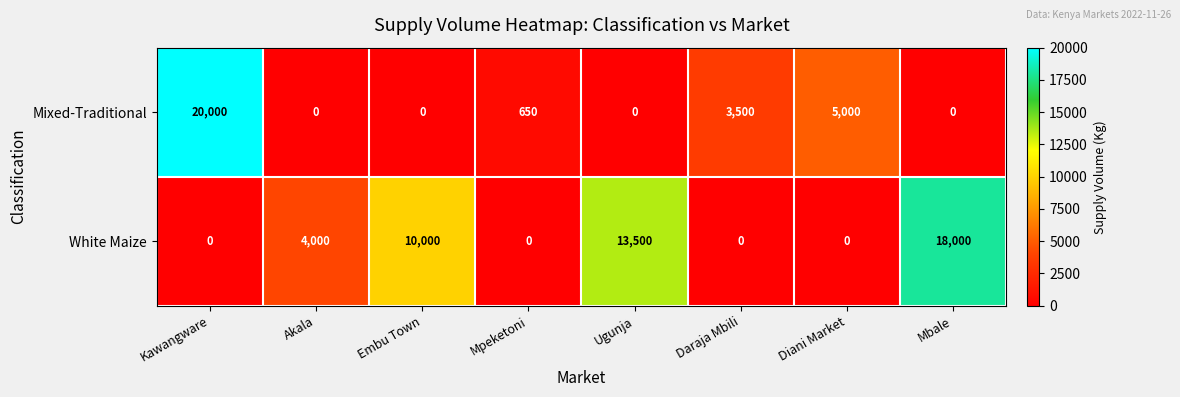

Is it true that Mixed-Traditional equals 3500 at Daraja Mbili?

True